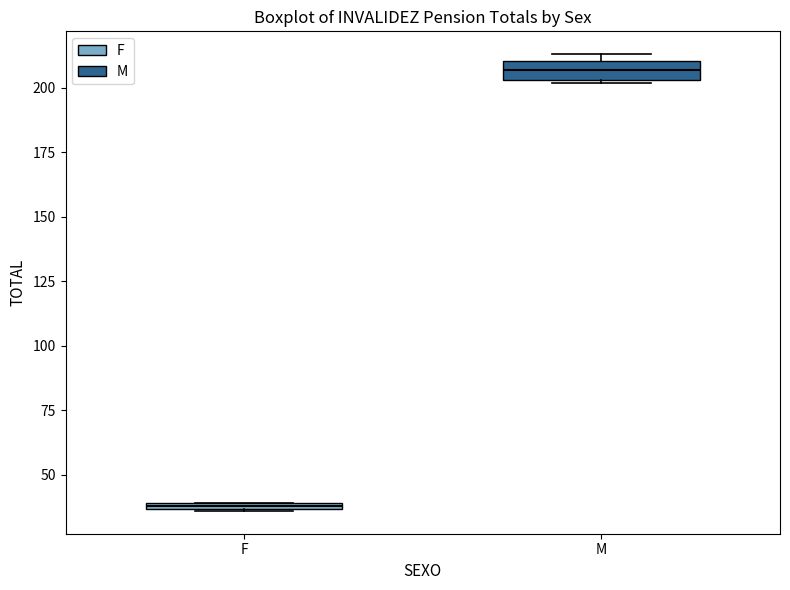

Where is the lower edge of the box for M on the y-axis? The values are not printed on the chart, so give them approximately, as read against the axis.

205